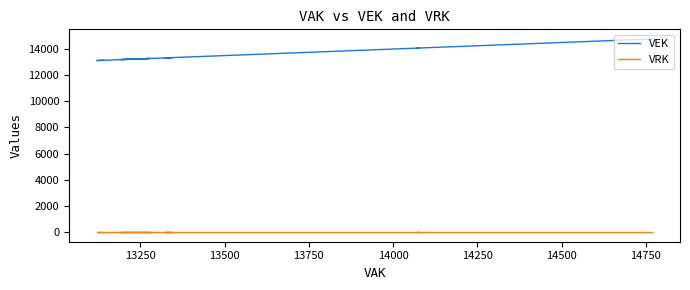

Is the value of VEK at 9 greater than the value of VRK at 16?

Yes